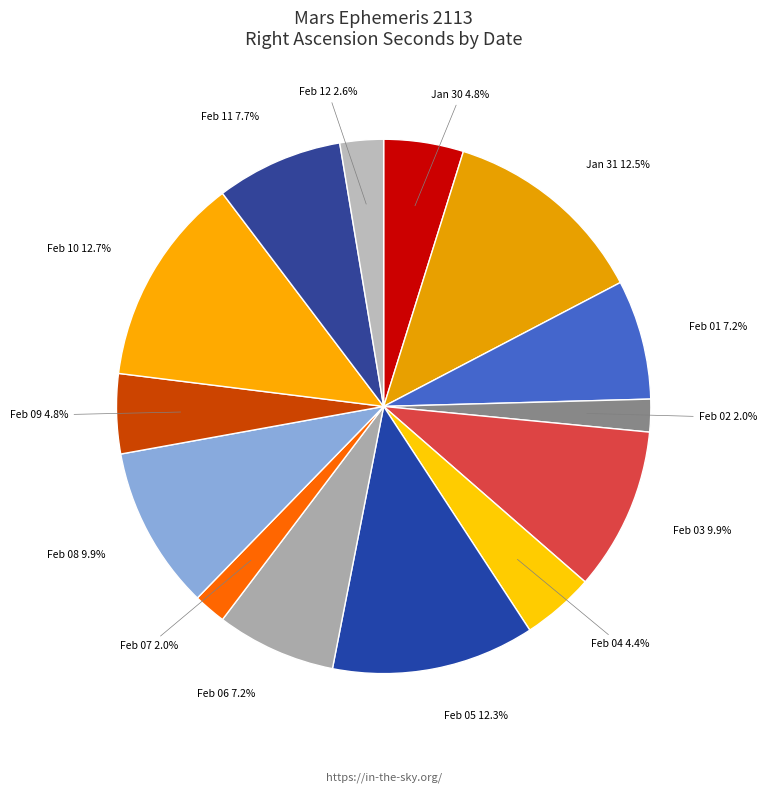

Count the number of slices in the pie.

14